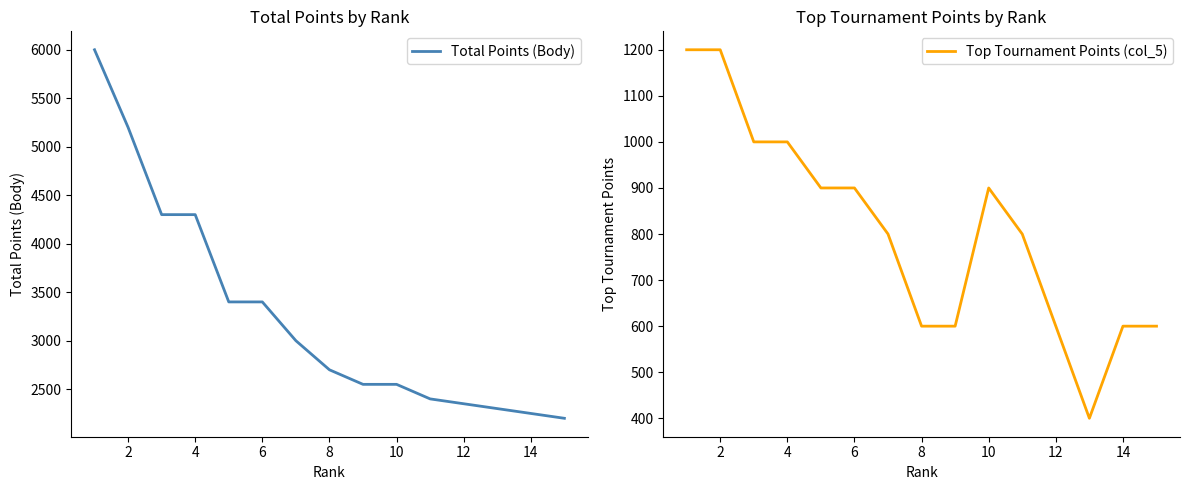

List the series in order of their overall mean, lowest first.

Top Tournament Points (col_5), Total Points (Body)